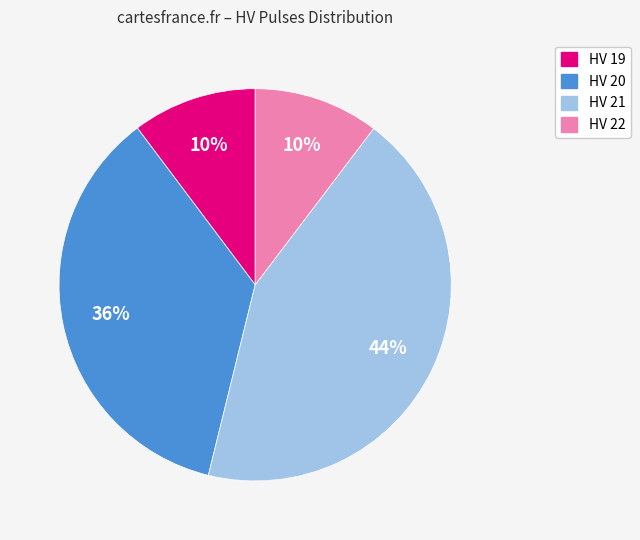

To the nearest percent, what is the average slice percentage?

25%